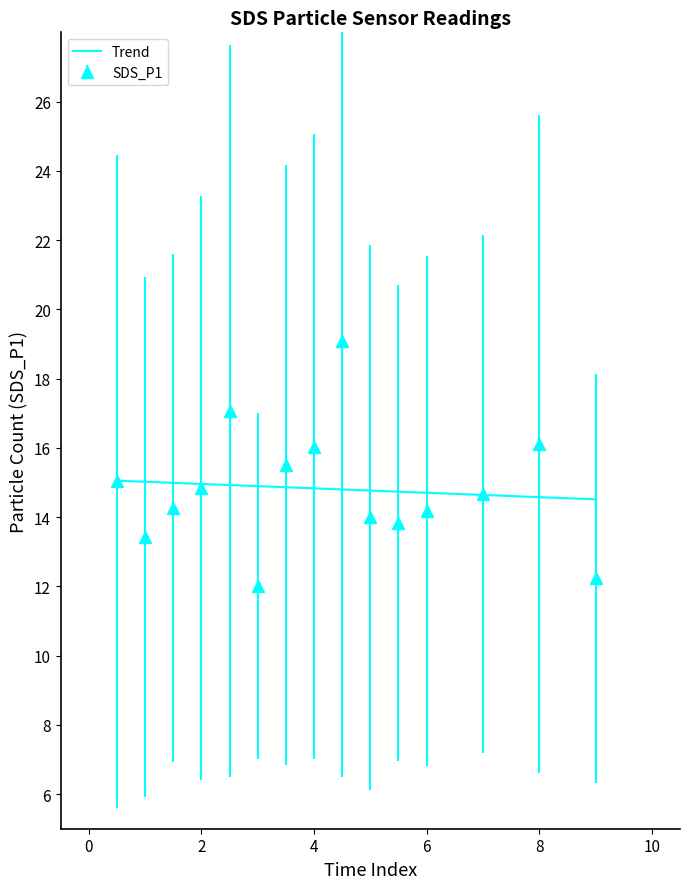

The value at 01:38 is 12.2. True or false?

True